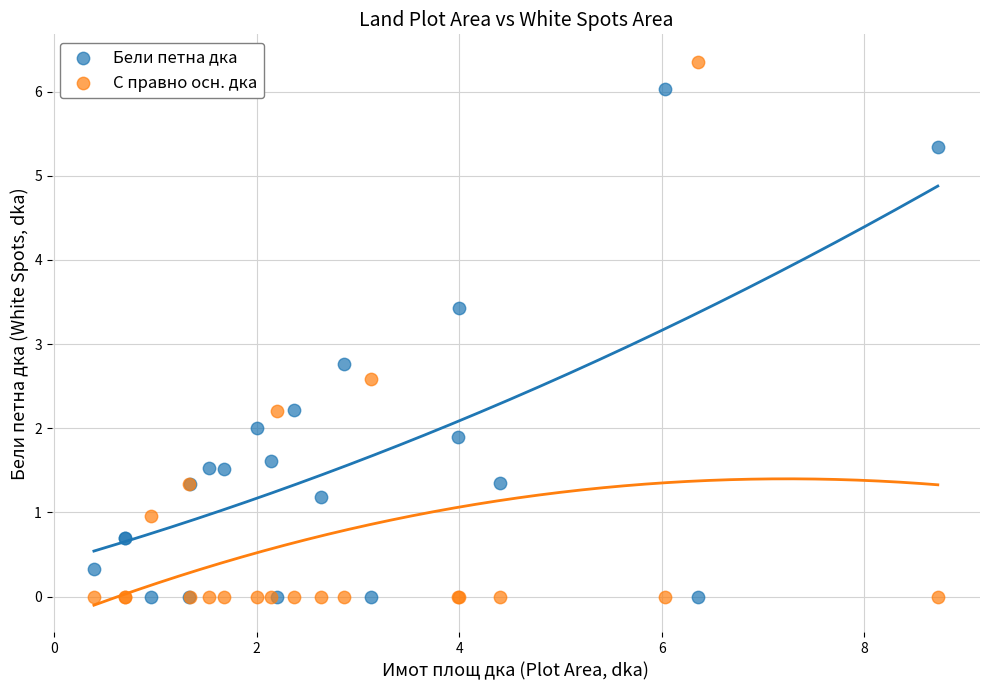

In the Бели петна дка series, what Y value is closest to 3?

2.8